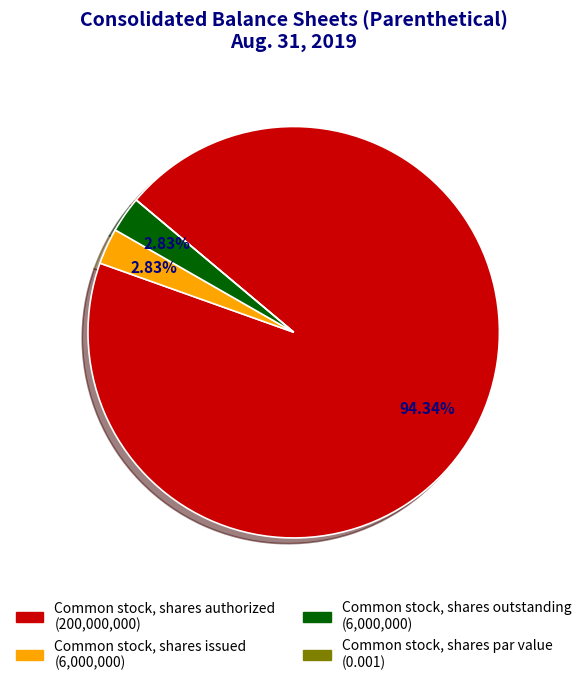

What is the majority slice?

Common stock, shares authorized